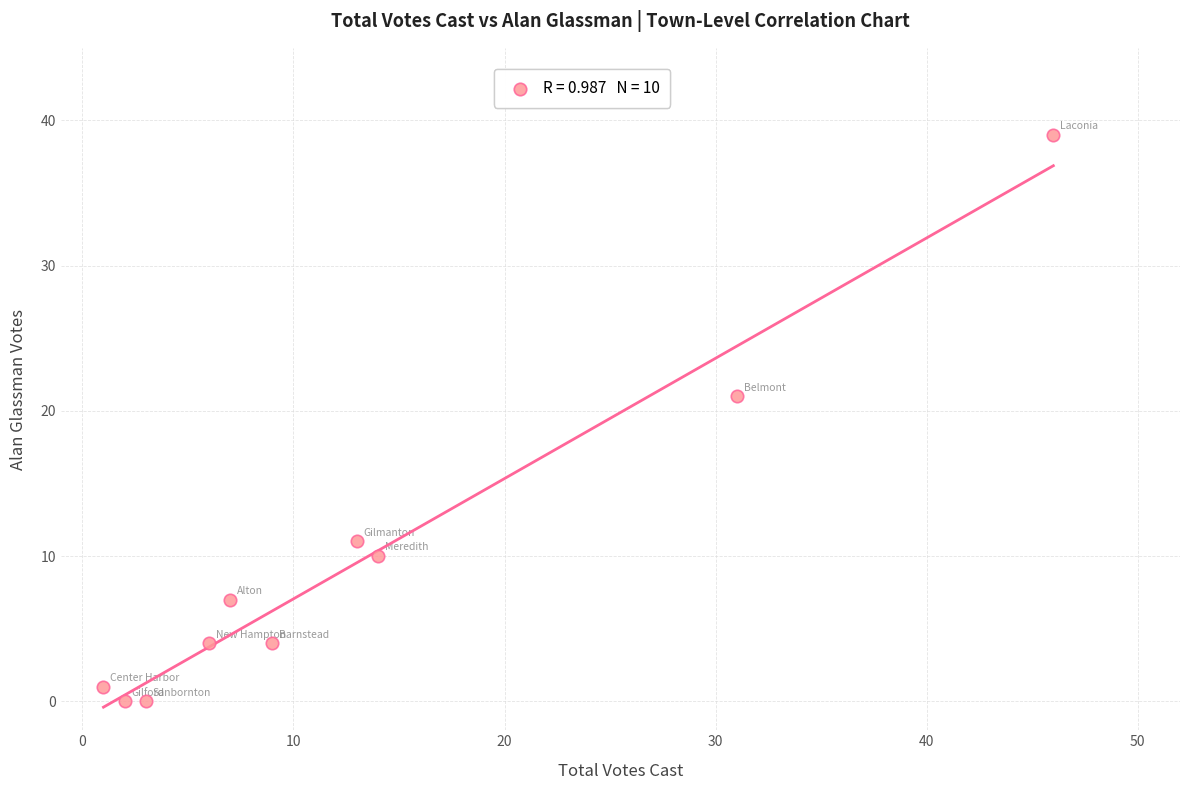

What Y value in the scatter plot is closest to 19?

21